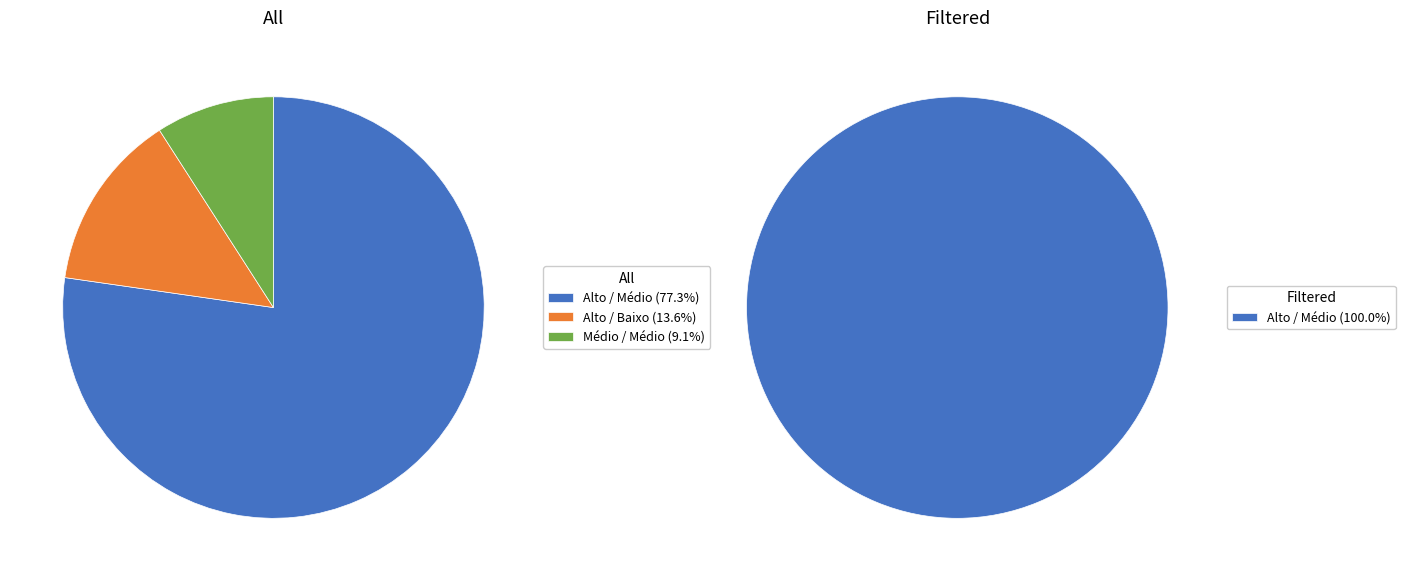

Is it true that 14 is 4% of the pie?

True